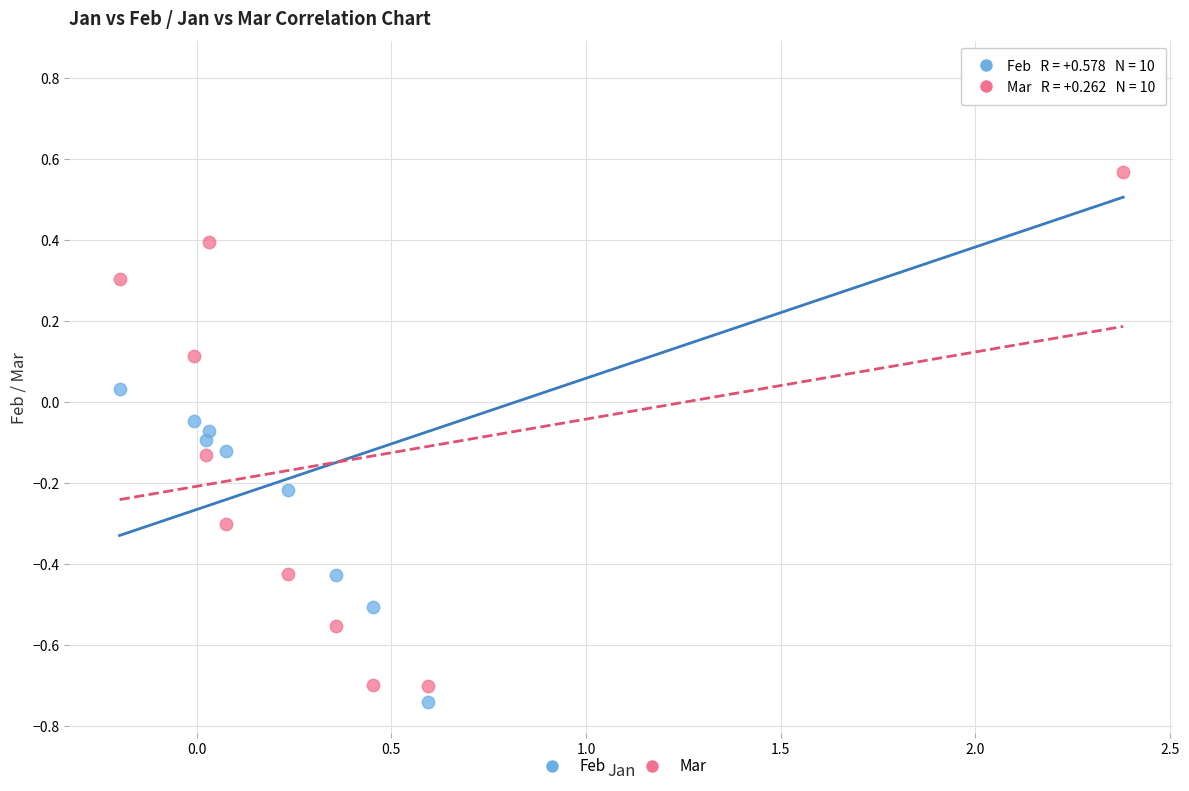

Across all data points, what is the range of X values (max minus min)?

2.6